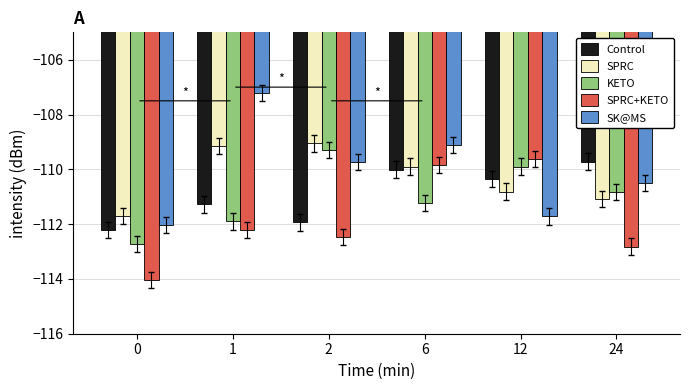

Rank the series at 1 from lowest to highest value.

SPRC+KETO, KETO, Control, SPRC, SK@MS